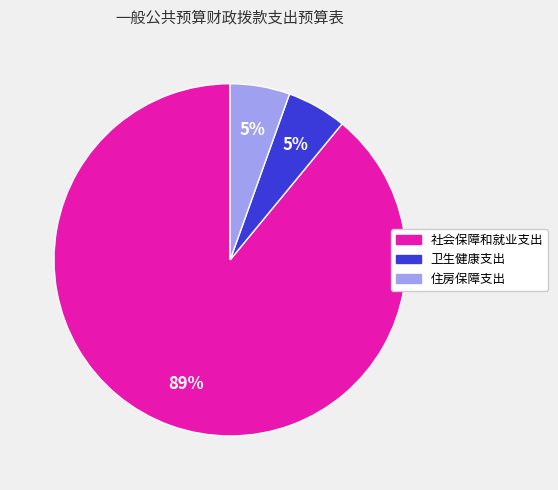

Which slice is the largest?

社会保障和就业支出